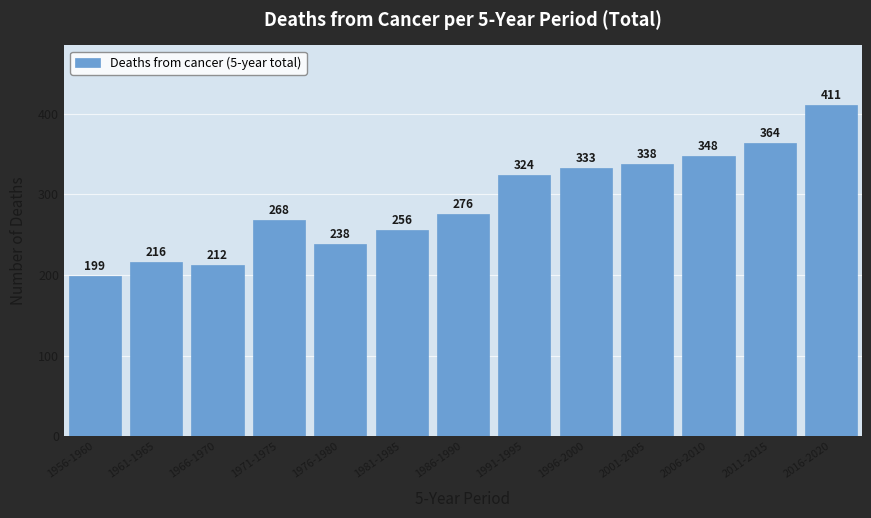

Reading left to right, transcribe all the data shown in this chart.

1956-1960=199	1961-1965=216	1966-1970=212	1971-1975=268	1976-1980=238	1981-1985=256	1986-1990=276	1991-1995=324	1996-2000=333	2001-2005=338	2006-2010=348	2011-2015=364	2016-2020=411